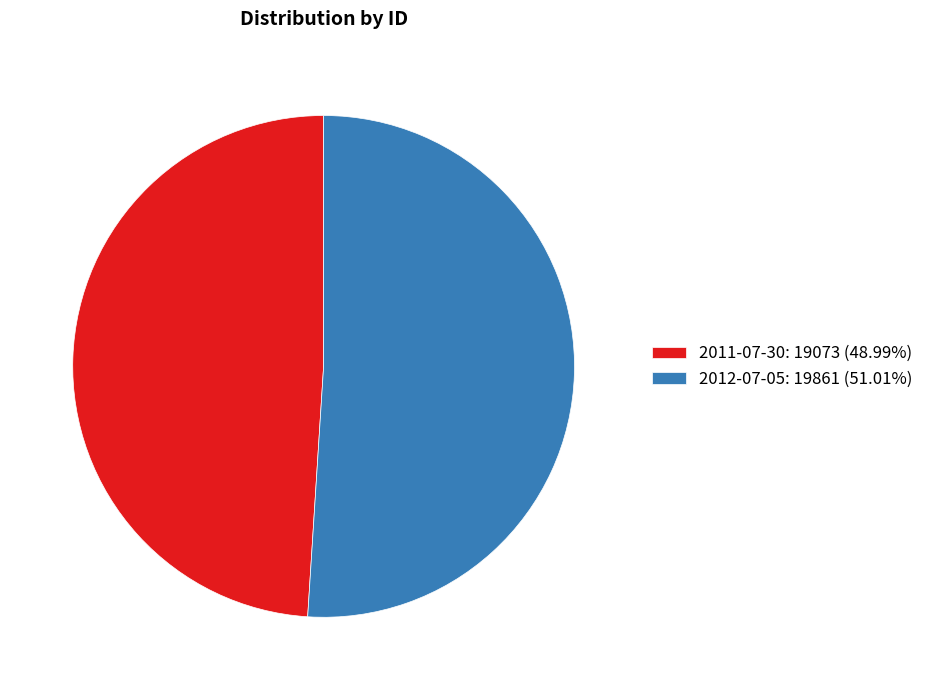

Count the number of slices in the pie.

2